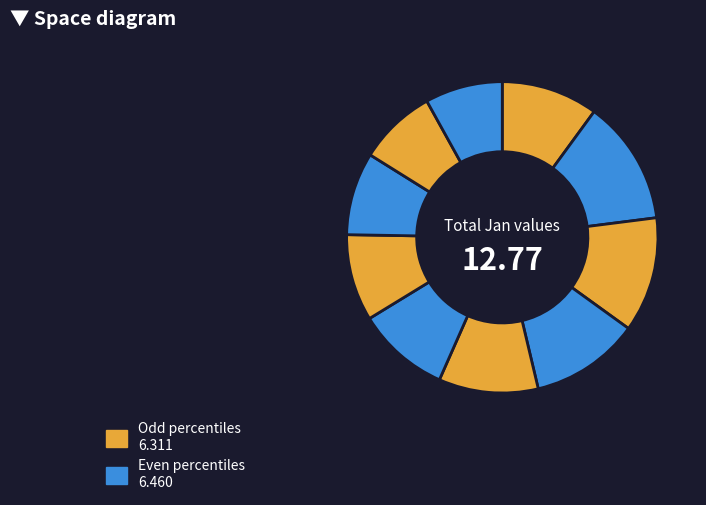

Count the number of slices in the pie.

10